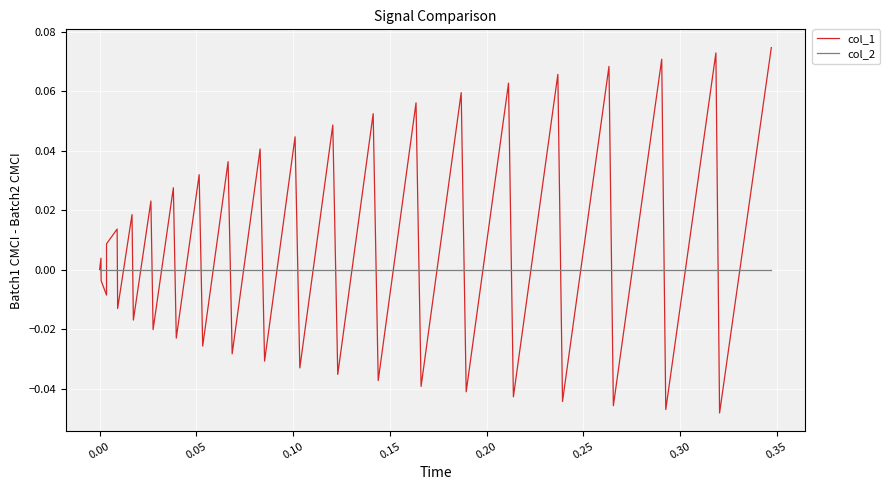

How many interior local peaks does the col_1 series have?

18